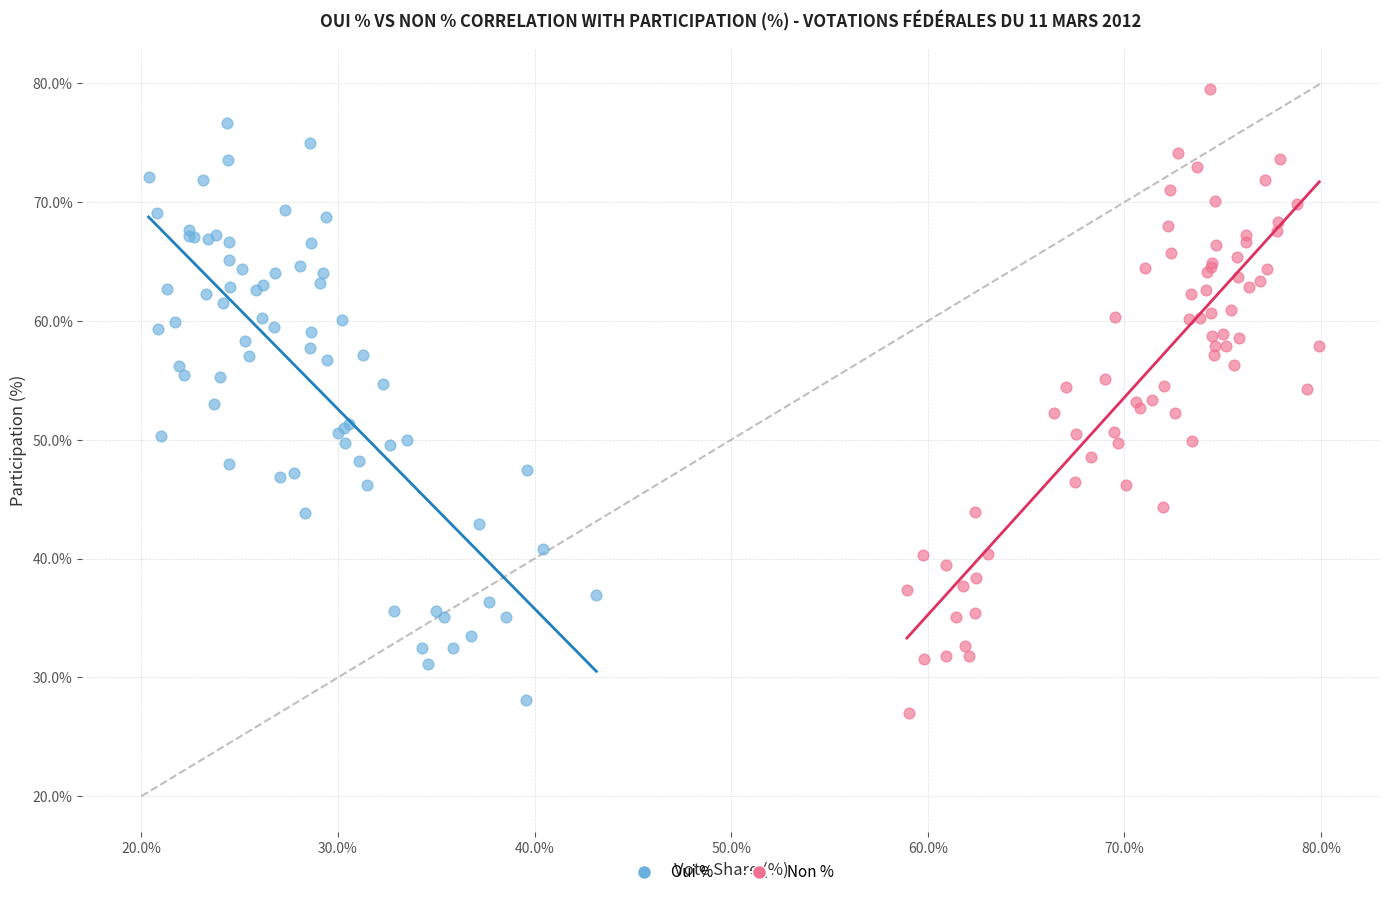

Which series contains the highest Y value?

Non %